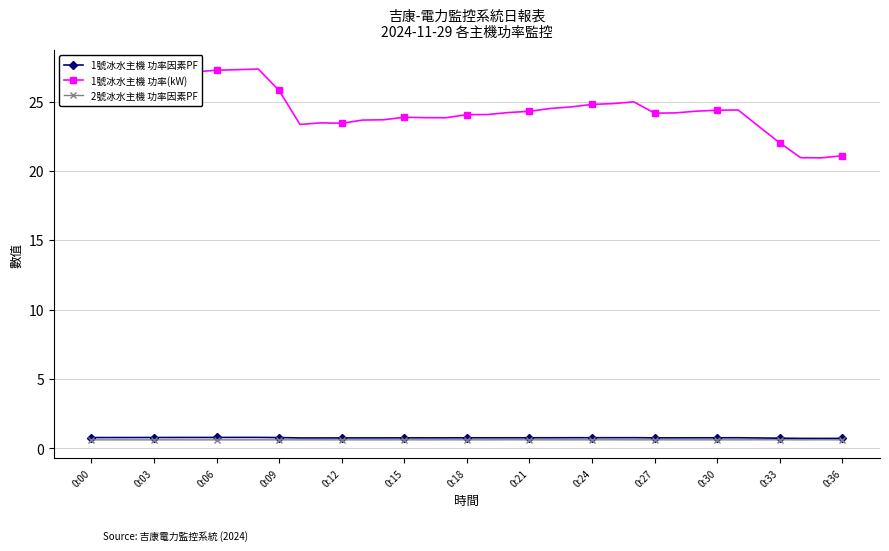

What is the average value of the 1號冰水主機 功率(kW) series?

24.5